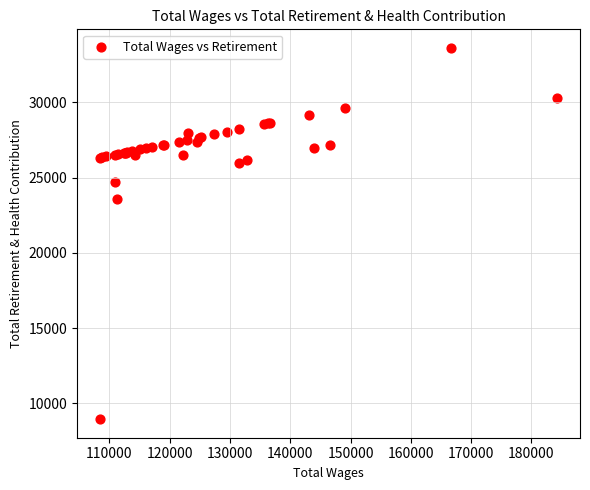

What Y value in the scatter plot is closest to 21290?

23611